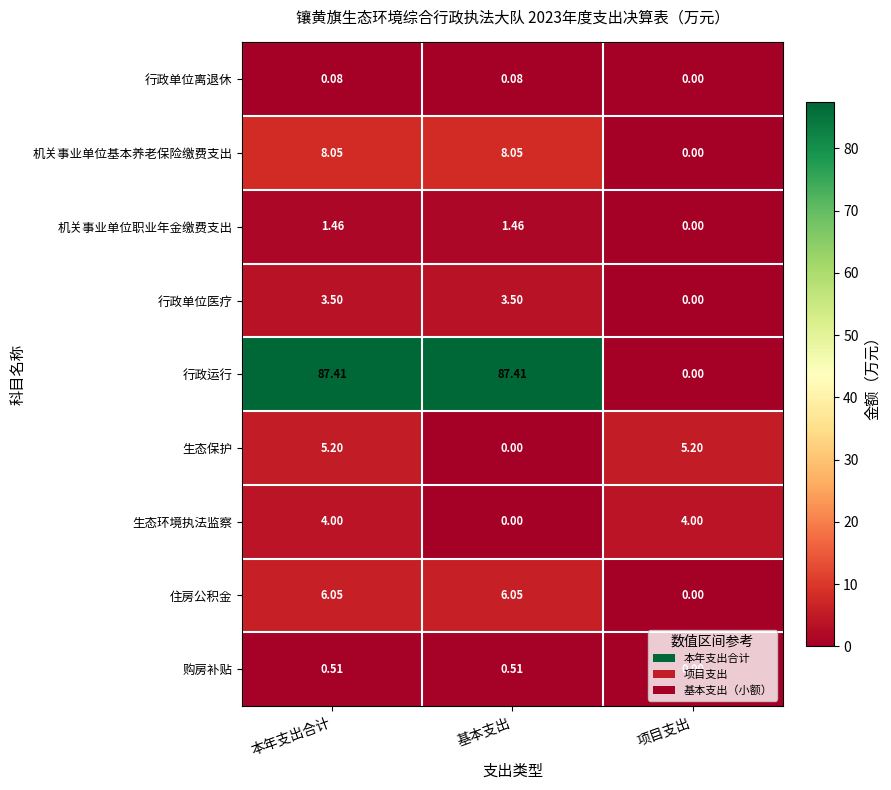

Which series has the largest total across all categories?

行政运行